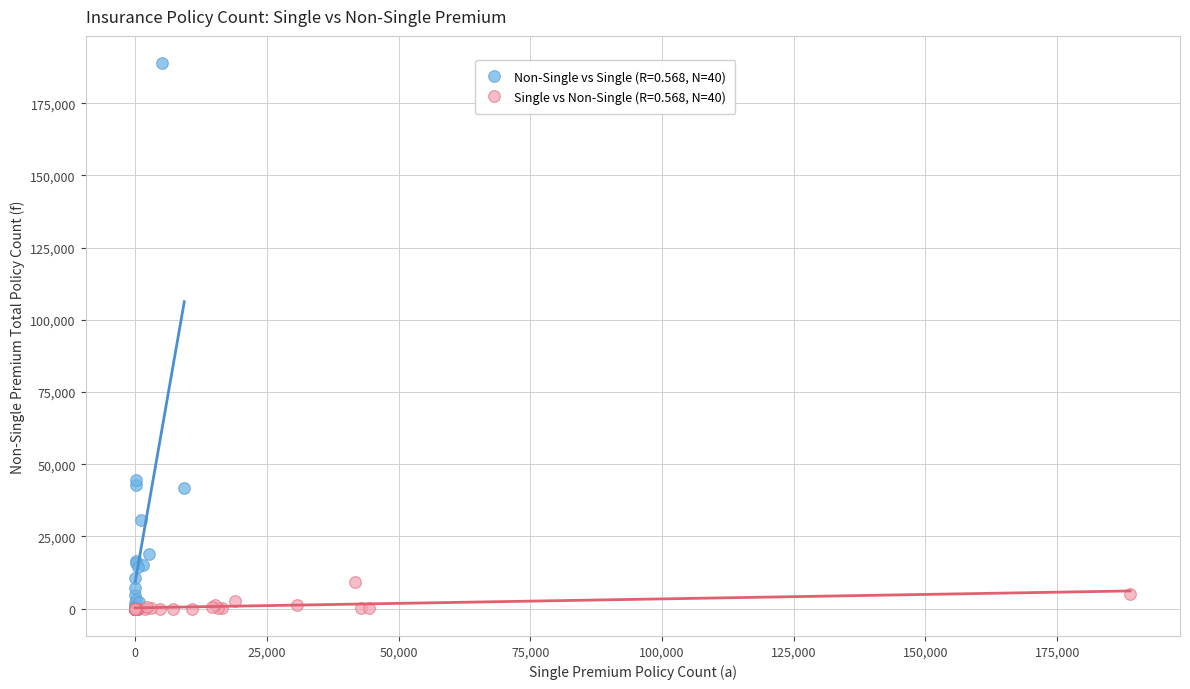

Which series reaches the maximum Y coordinate?

Non-Single vs Single (R=0.568, N=40)